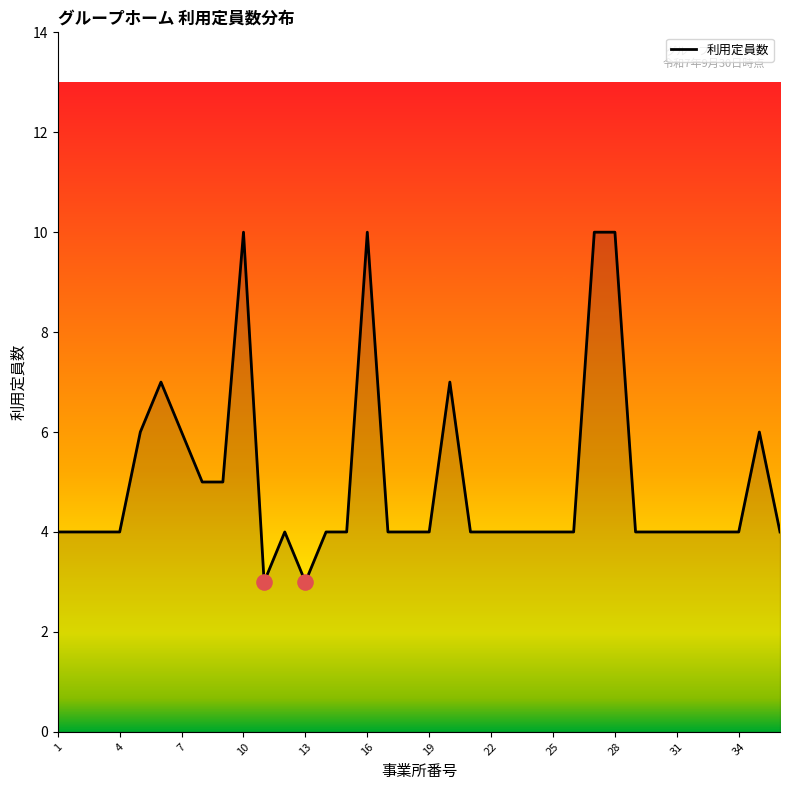

What is the ratio of the value at 1 to the value at 31?

1.0